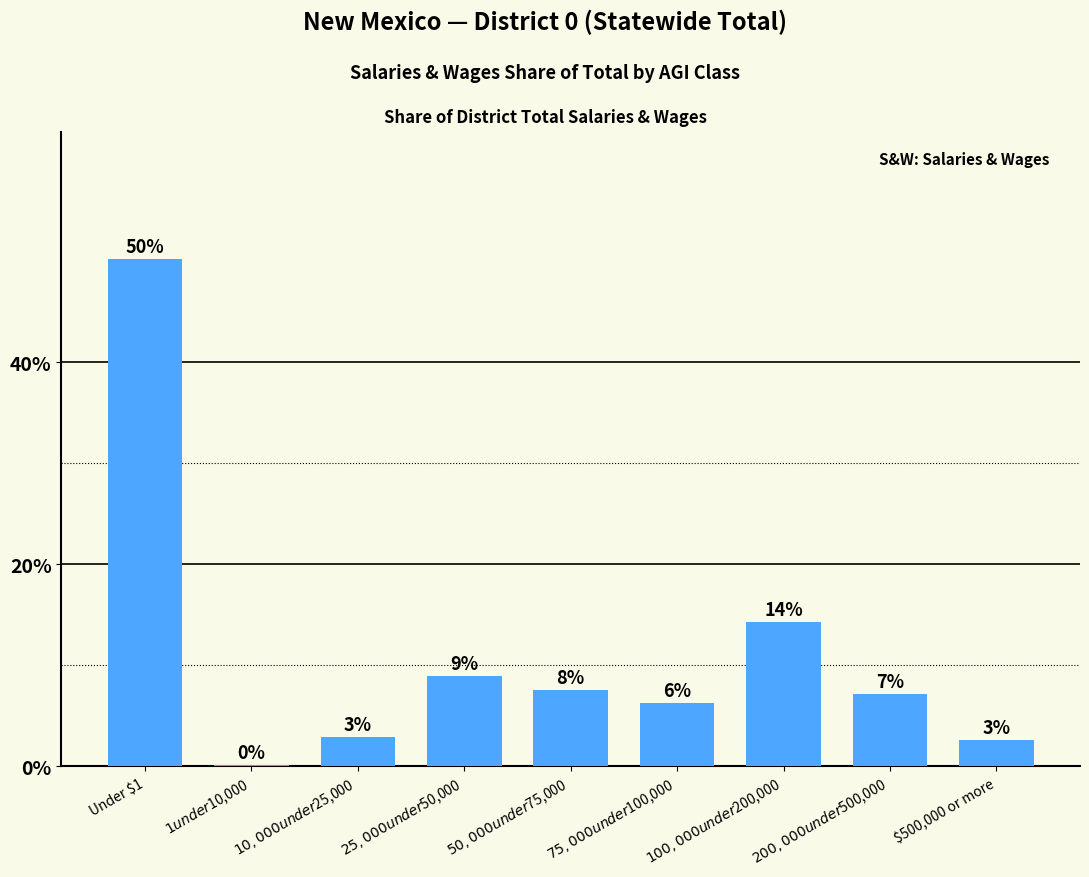

What is the label of the 3rd bar from the right?

$100,000 under $200,000